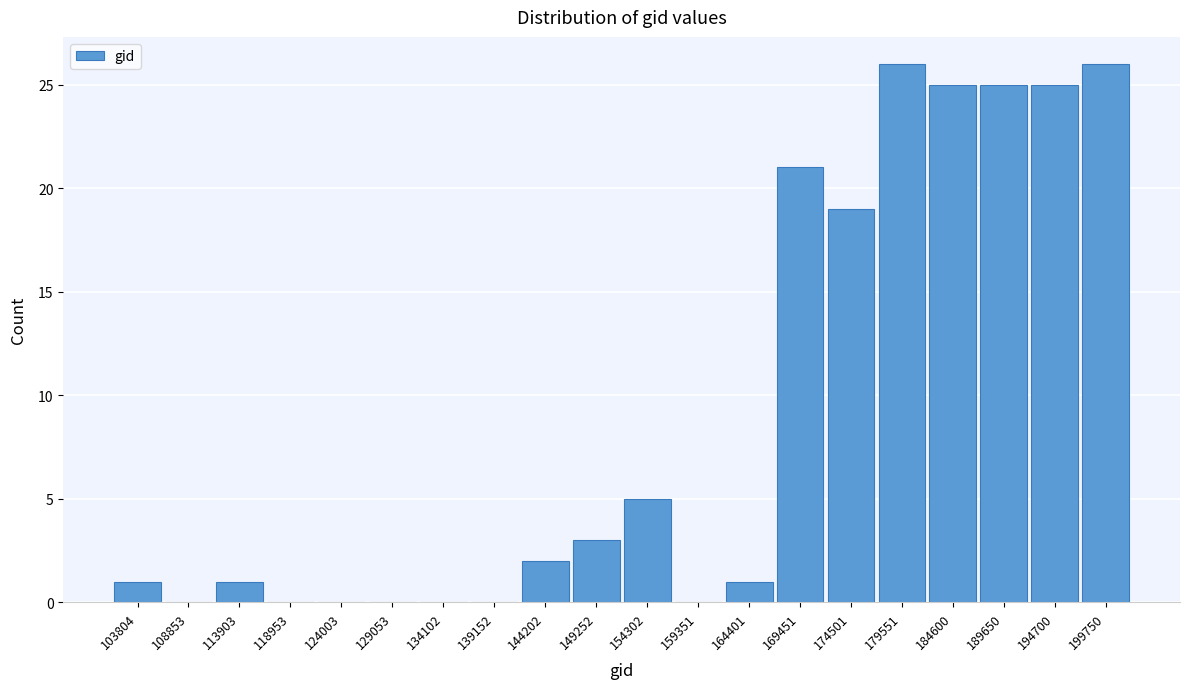

Reading left to right, what are all the values shown in this chart?

103804=1	108853=0	113903=1	118953=0	124003=0	129053=0	134102=0	139152=0	144202=2	149252=3	154302=5	159351=0	164401=1	169451=21	174501=19	179551=26	184600=25	189650=25	194700=25	199750=26